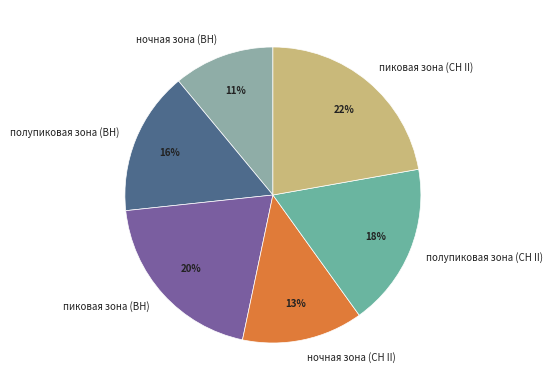

The пиковая зона (ВН) slice represents 20% of the pie. True or false?

True